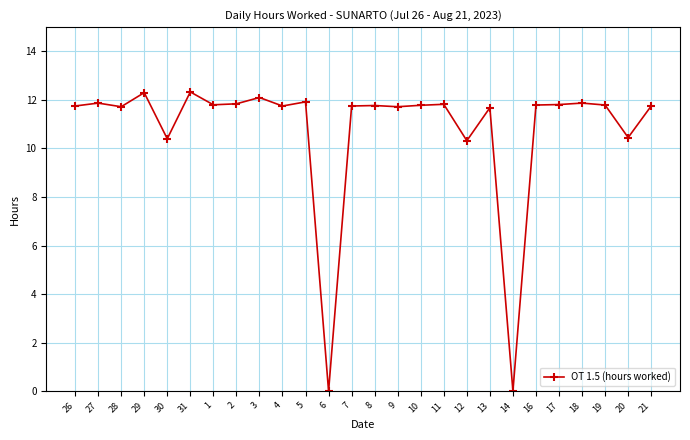

What is the label of the 17th point from the right?

4